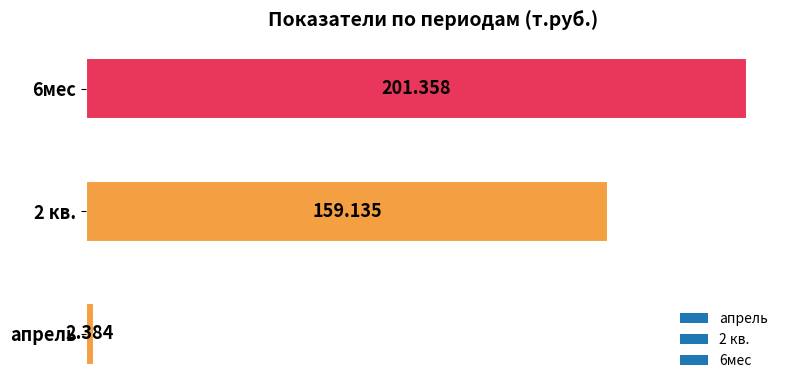

At which category does the chart reach its minimum across all series?

апрель